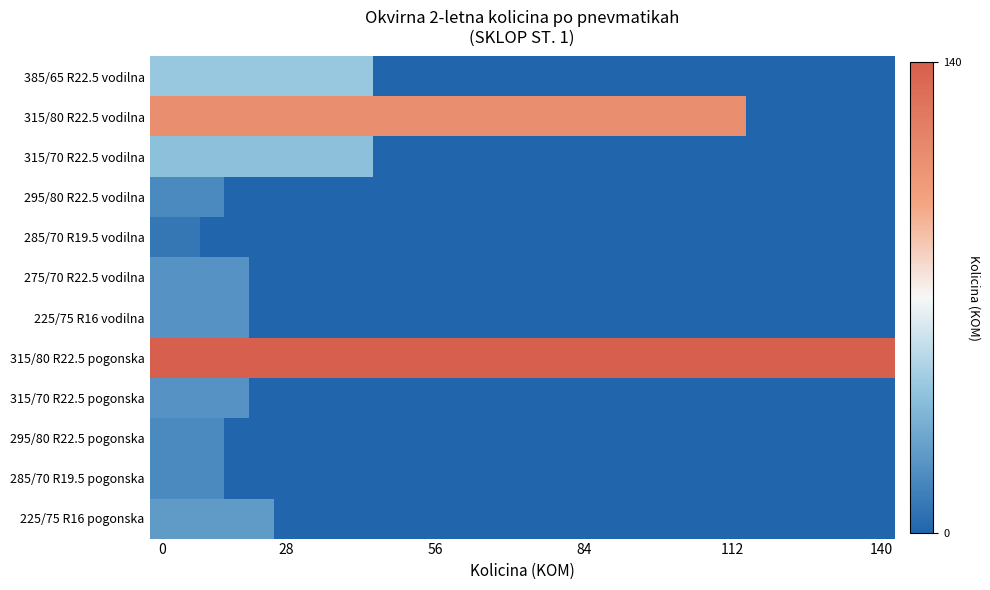

How many distinct data groups are displayed?

12